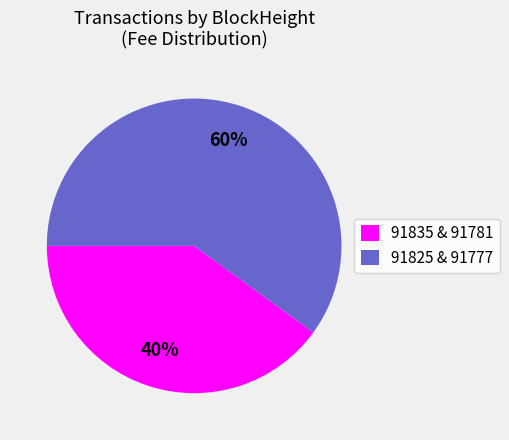

Rank the categories by value from highest to lowest.

91825 & 91777, 91835 & 91781